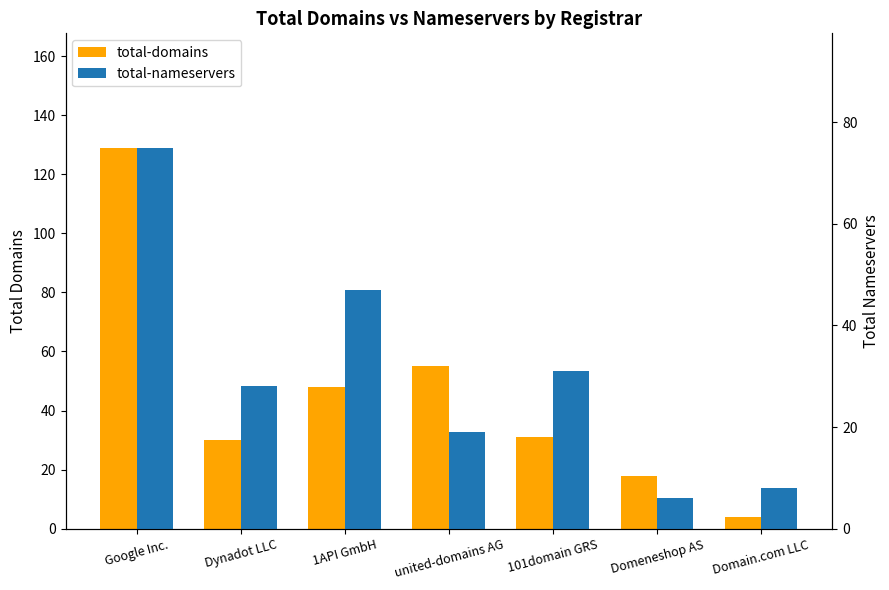

What value does the total-nameservers series have at 101domain GRS?

31